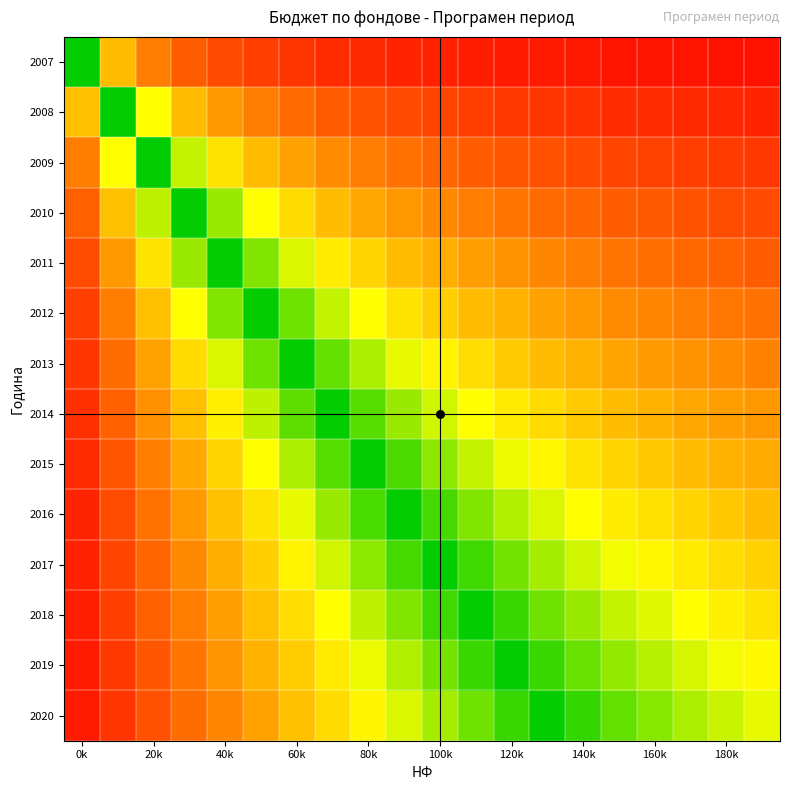

Count the number of data series in this chart.

14